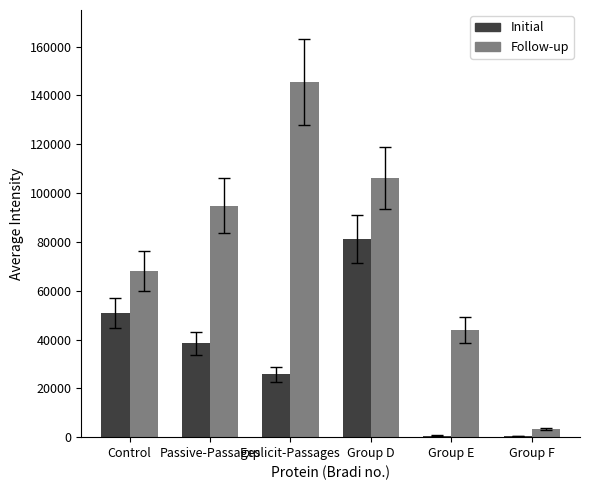

What is the maximum value shown in the chart?

145518.2